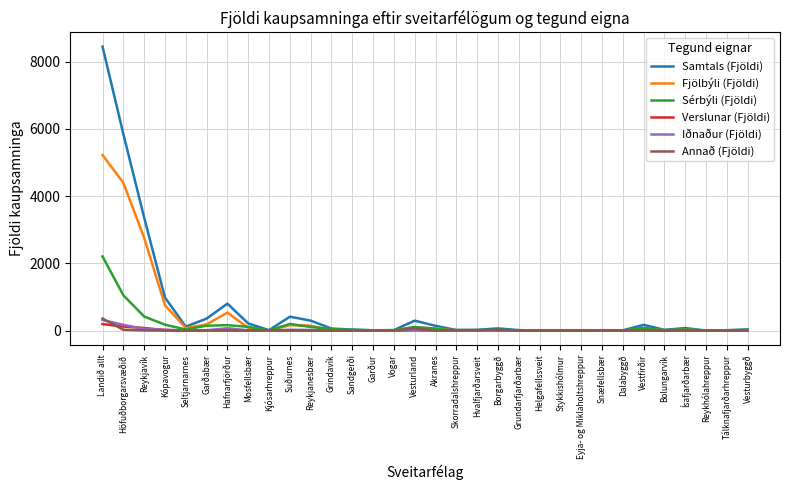

The Annað (Fjöldi) series shows 0 at Vesturbyggð. True or false?

True